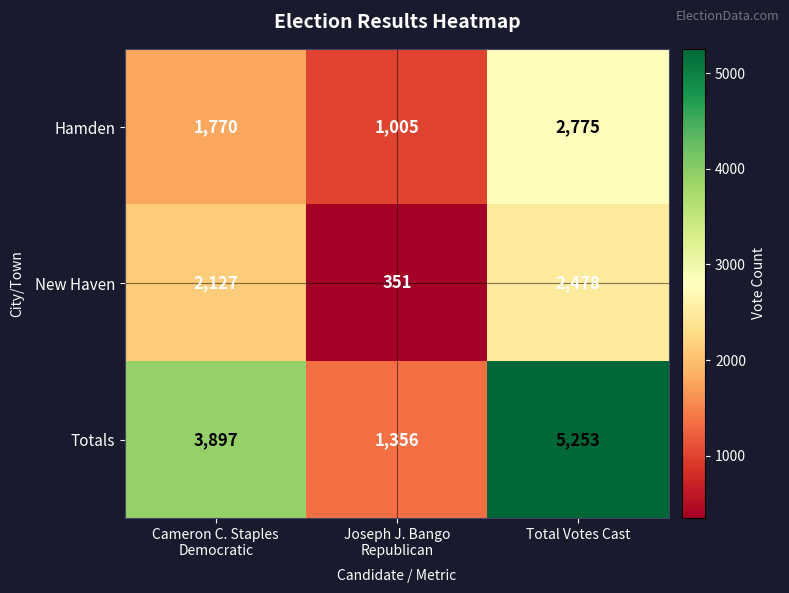

True or false: New Haven has a value of 2478 at Total Votes Cast.

True